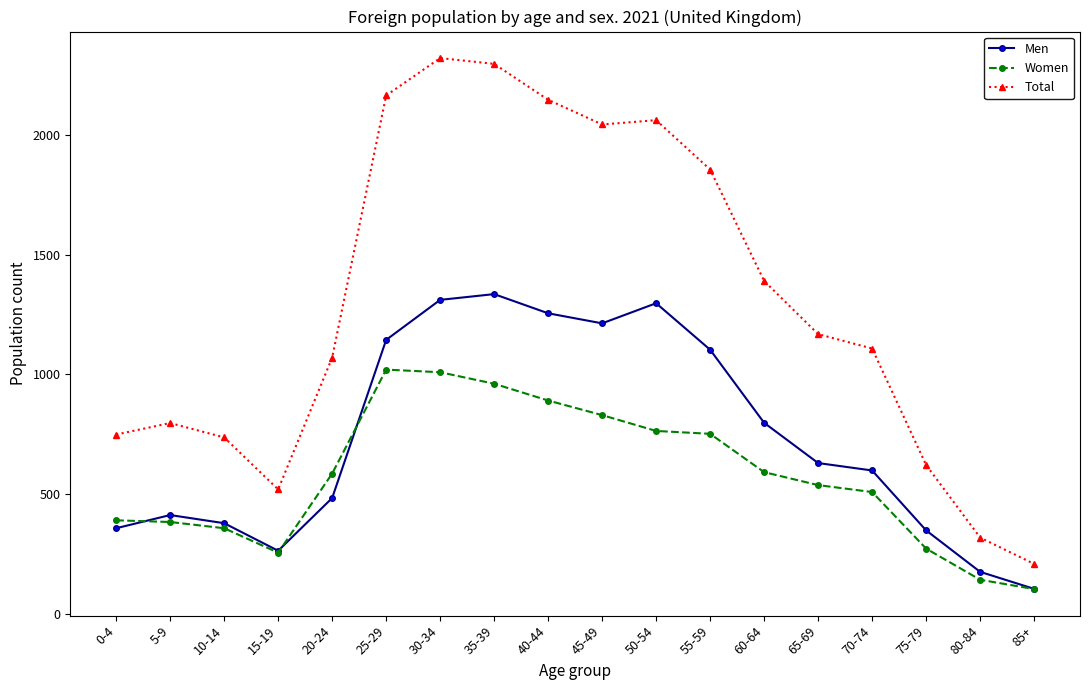

Which series has the largest range (max minus min)?

Total